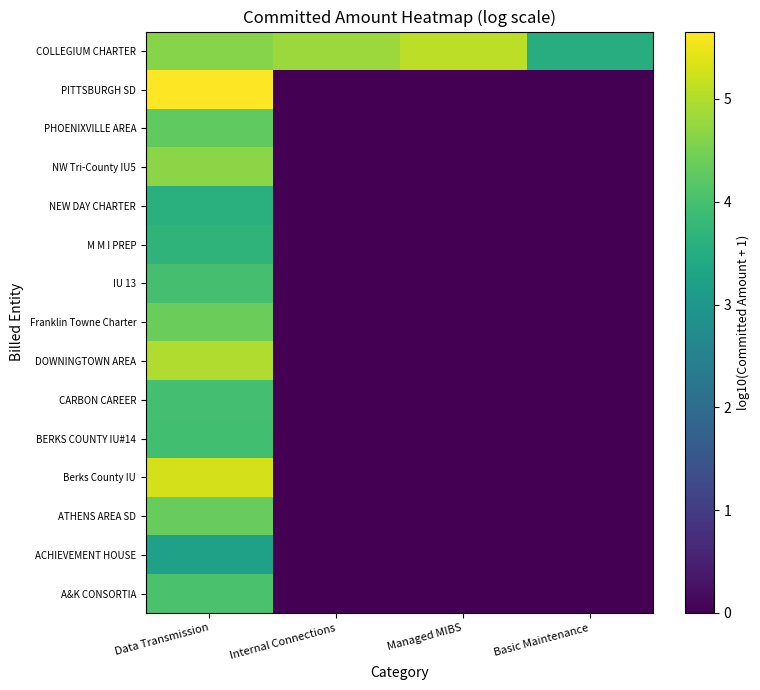

What is the total value across all series at Basic Maintenance?

3.5